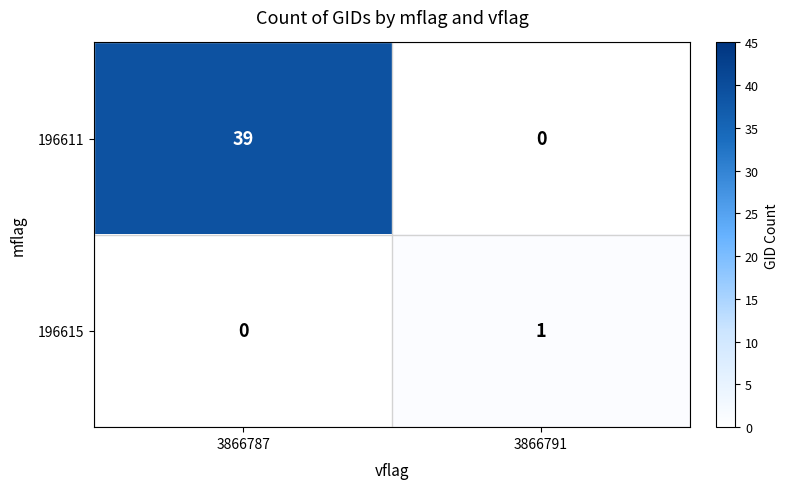

List the series in order of their peak value, highest first.

196611, 196615